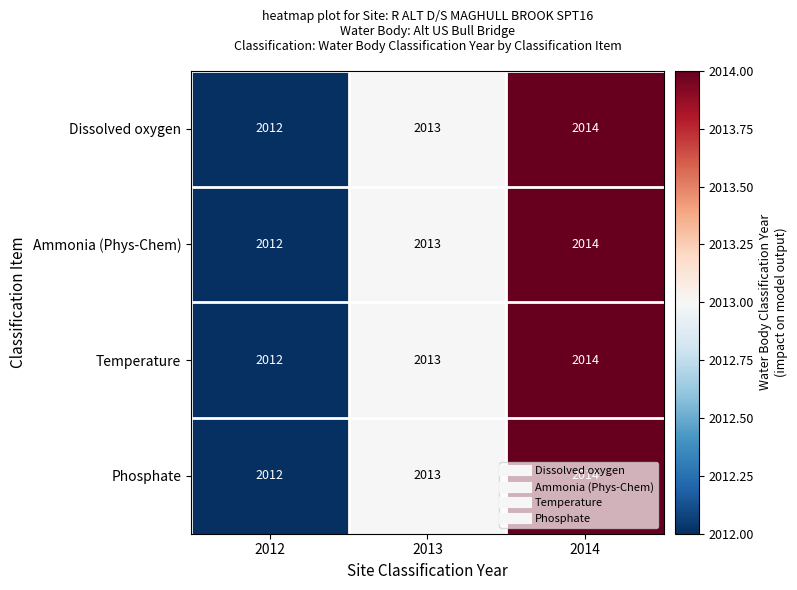

What is the total value across all series at 2012?

8048